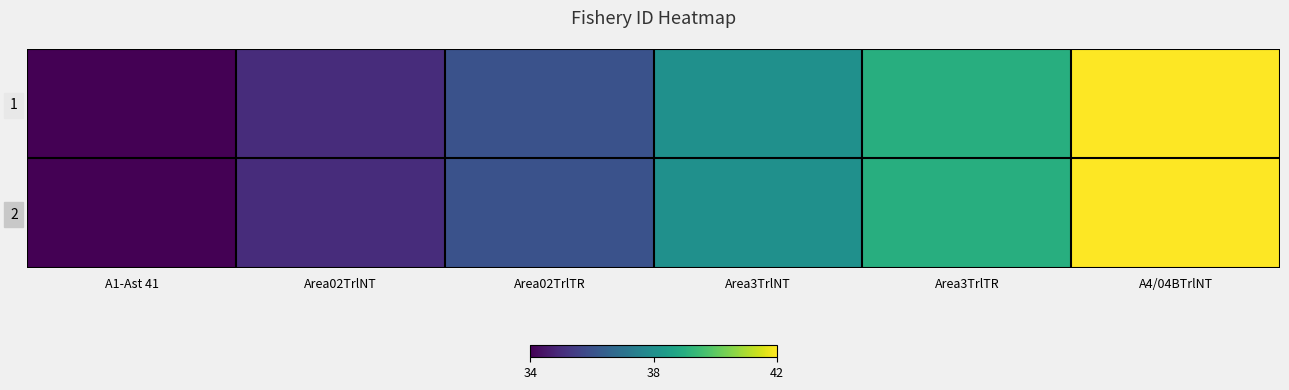

At Area3TrlTR, list the series in order from smallest to largest.

1, 2